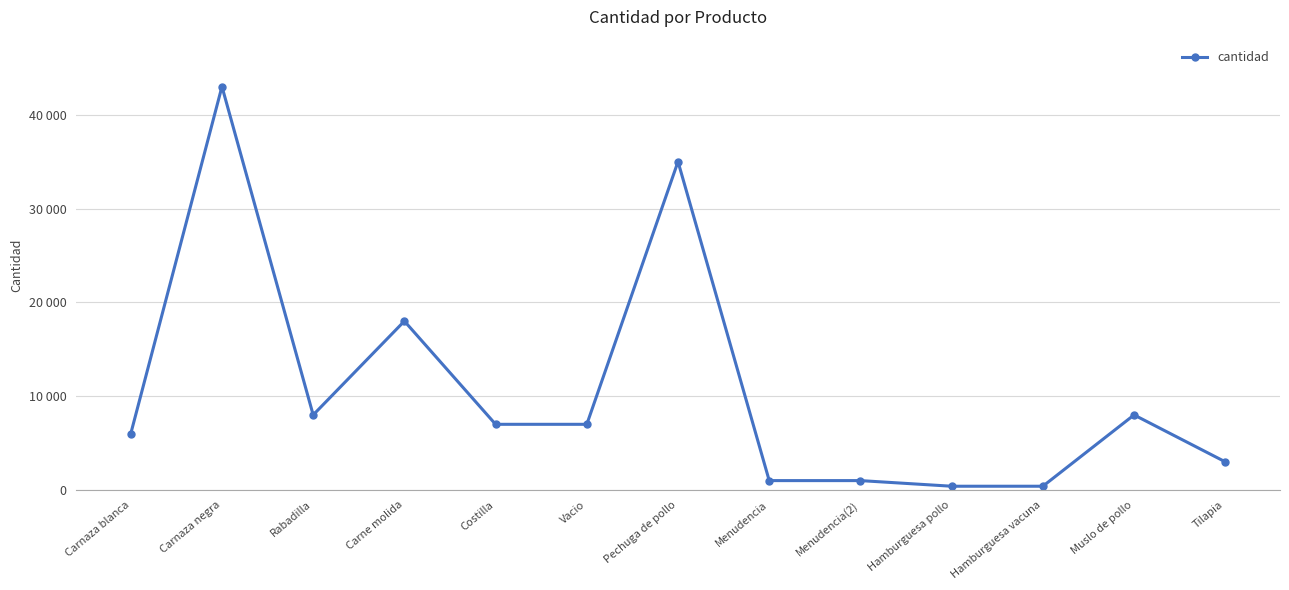

Reading right to left, what are all the values shown in this chart?

3000	8000	400	400	1000	1000	35000	7000	7000	18000	8000	43000	6000